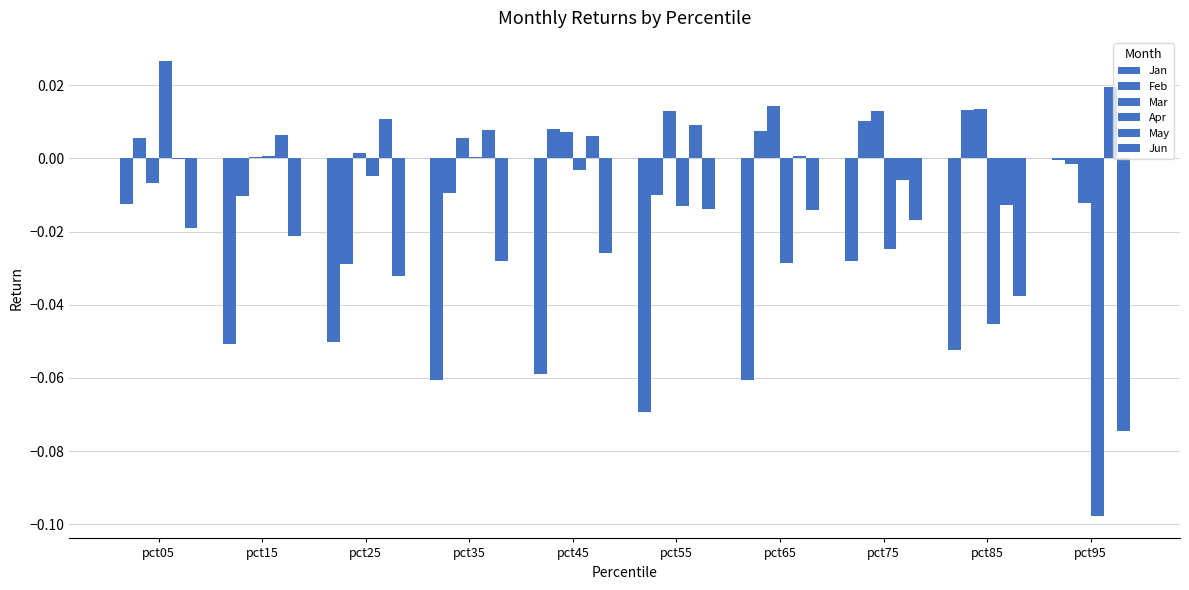

True or false: Mar has a value of 0.0 at pct35.

False